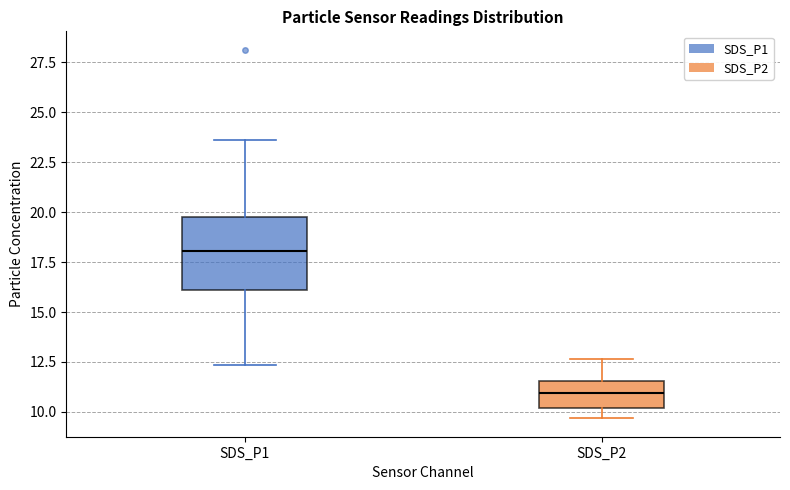

Reading left to right, transcribe this box plot: for each box, give where its median line is, the range the box spans, and where its two whiskers end, as read against the y-axis. The values are not printed on the chart, so give them approximately, as read against the axis.

SDS_P1: median 18.0, box 16.0 to 20.0, whiskers 12.5 to 23.5
SDS_P2: median 11.0, box 10.0 to 11.5, whiskers 9.5 to 12.5